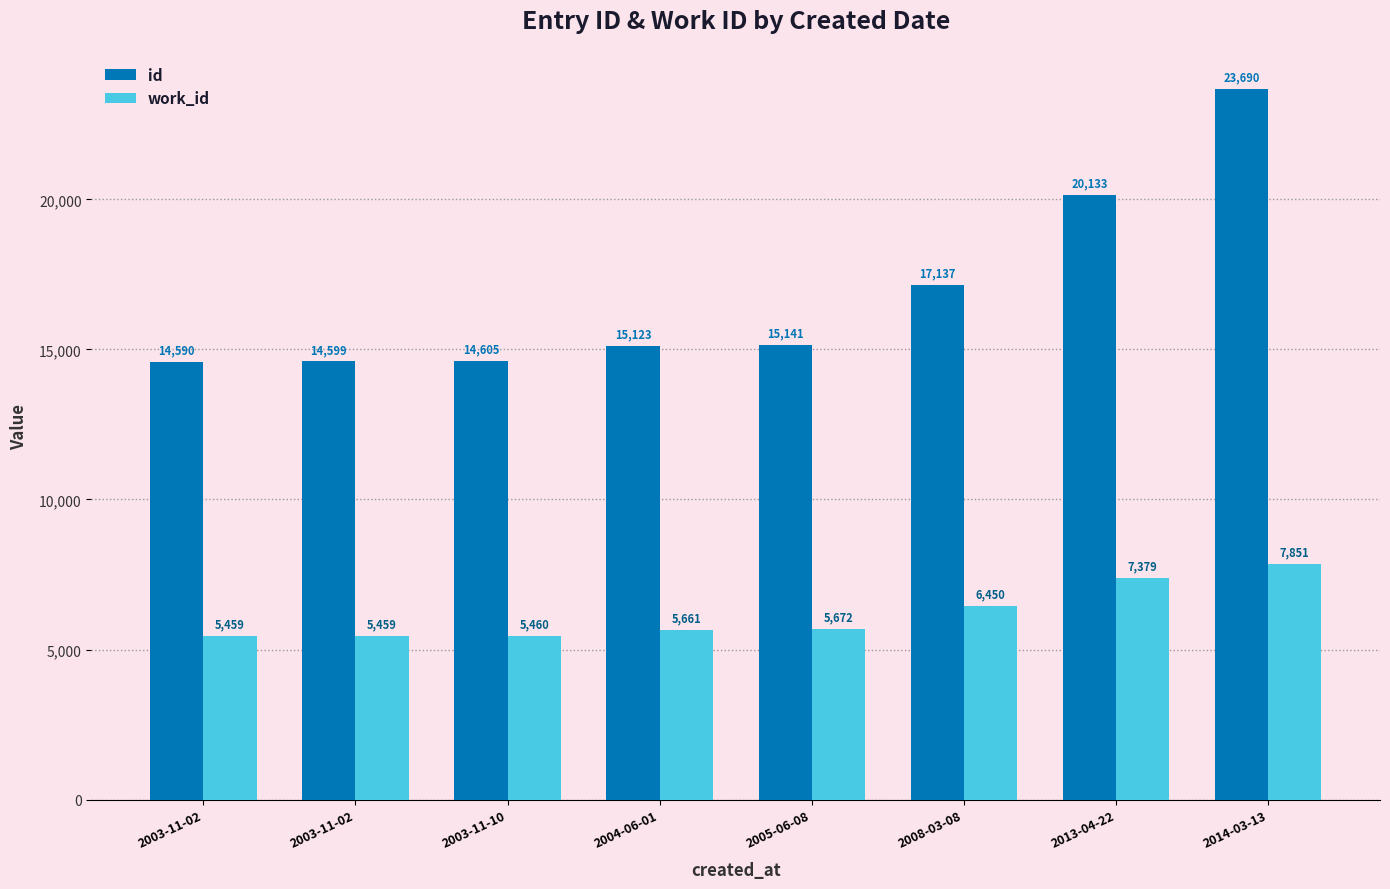

How many groups of bars are there?

8